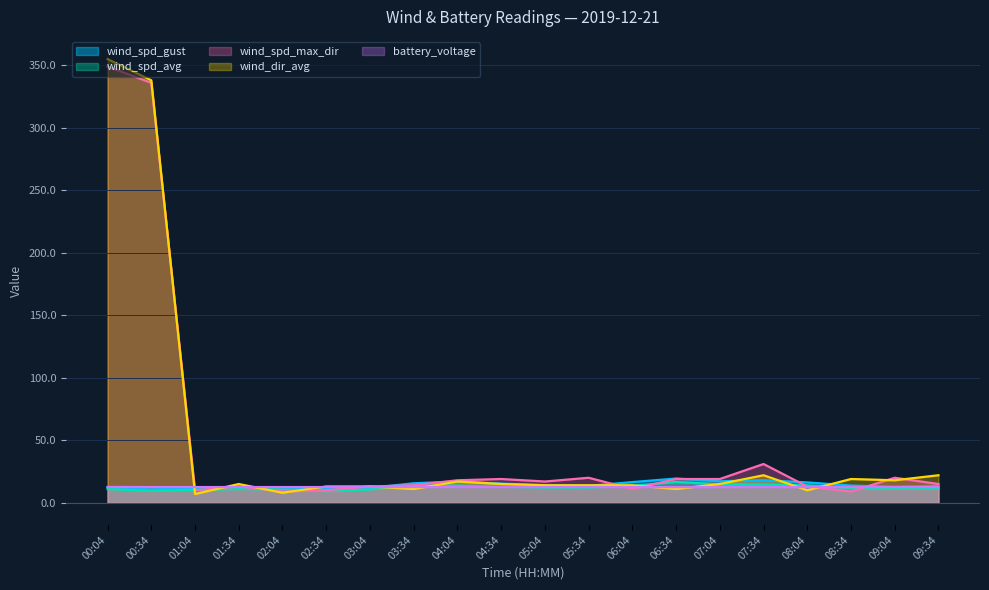

What is the smallest value displayed?

7.0